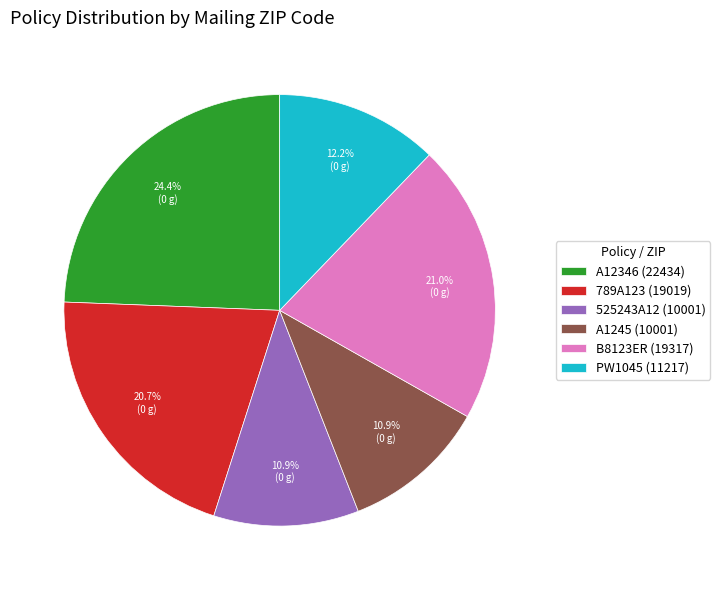

How many slices are in this pie chart?

6